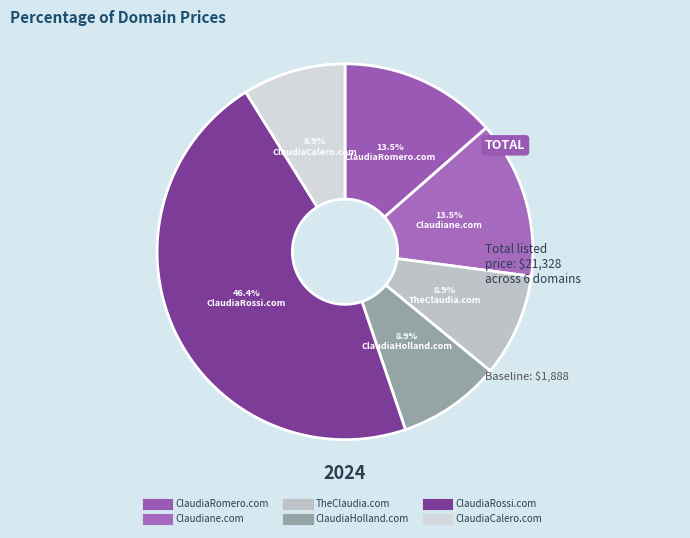

Which slice is the smallest?

TheClaudia.com